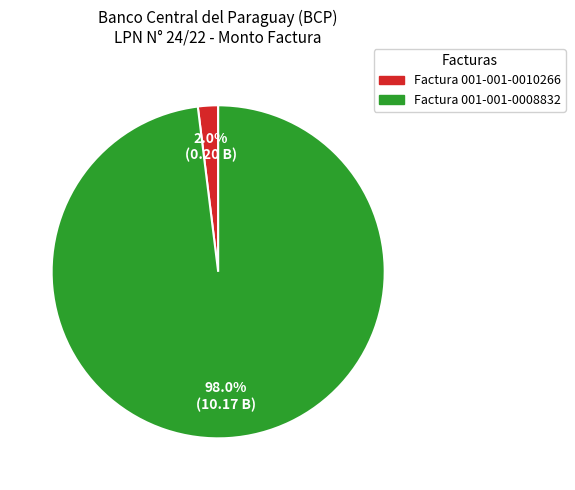

Which slice represents more than half of the pie?

Factura 001-001-0008832